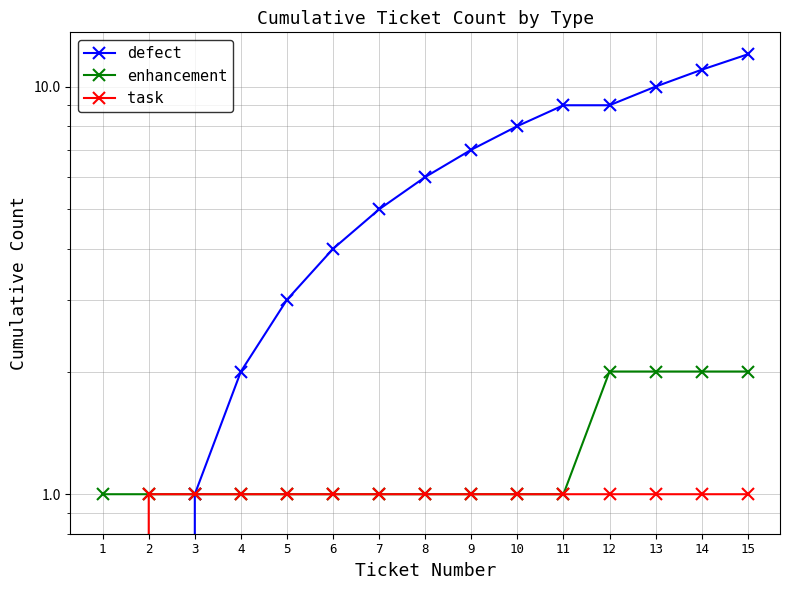

Which category has the lowest value in the task series?

1